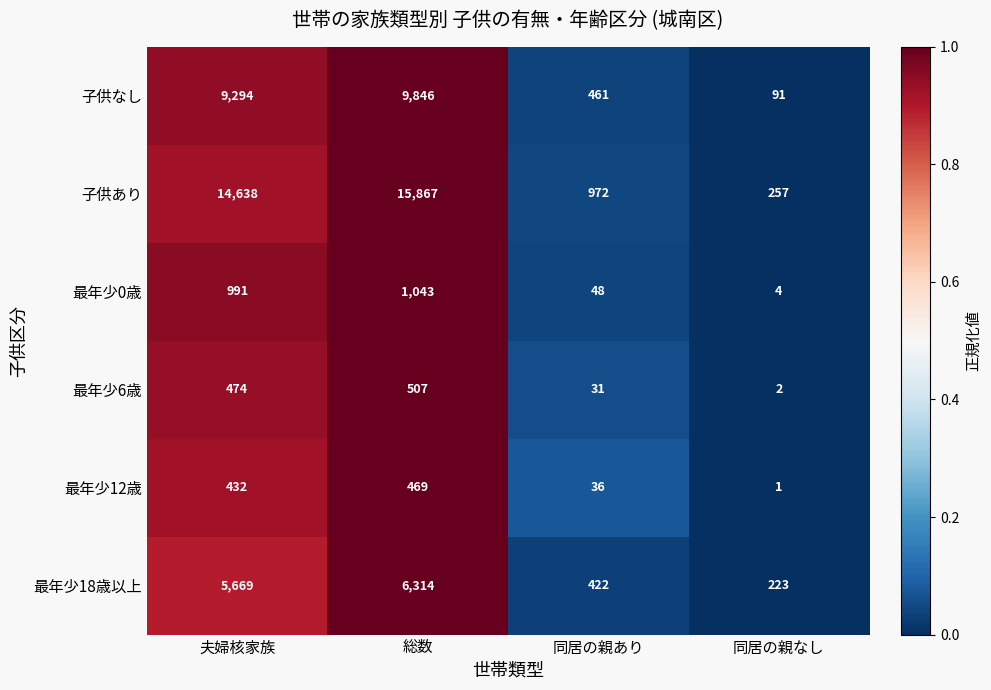

Reading right to left, transcribe all the data shown in this chart.

子供なし: 91	461	9846	9294
子供あり: 257	972	15867	14638
最年少0歳: 4	48	1043	991
最年少6歳: 2	31	507	474
最年少12歳: 1	36	469	432
最年少18歳以上: 223	422	6314	5669